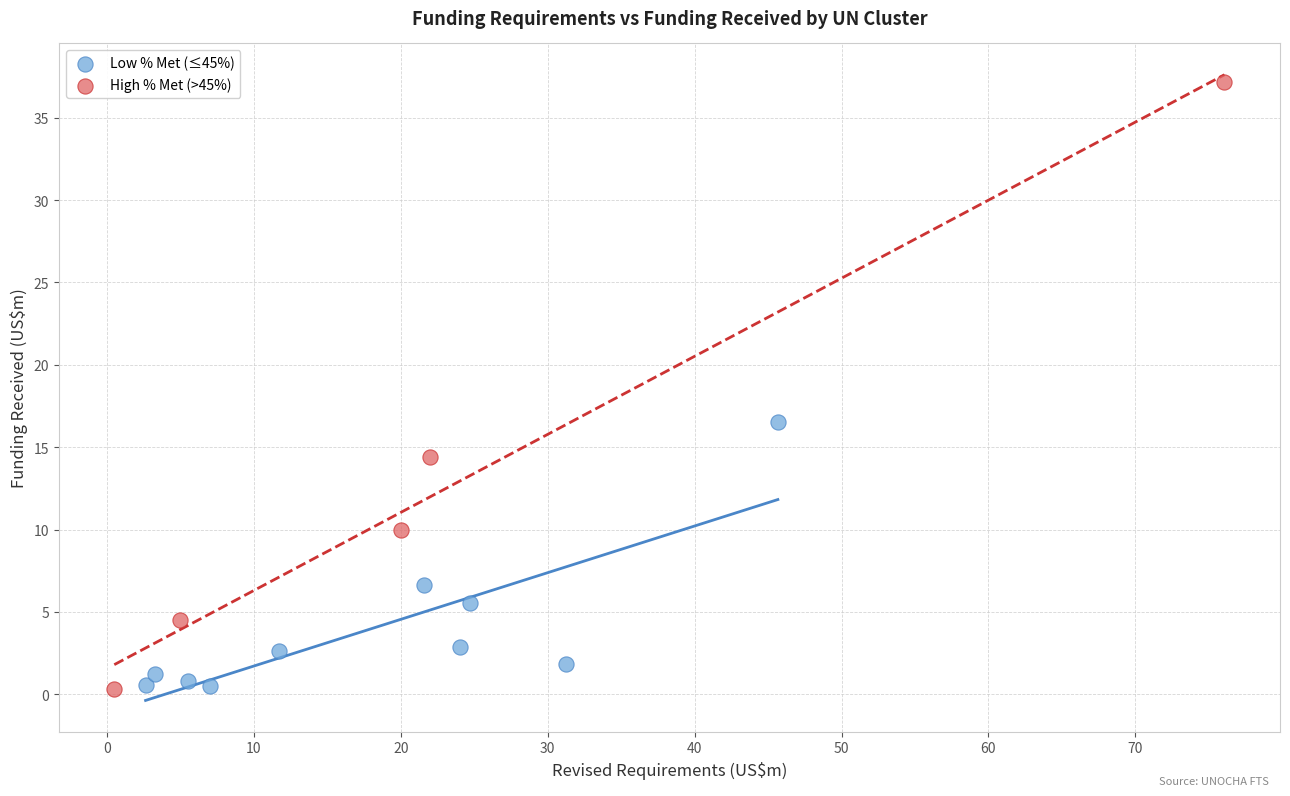

Which series reaches the maximum Y coordinate?

High % Met (>45%)